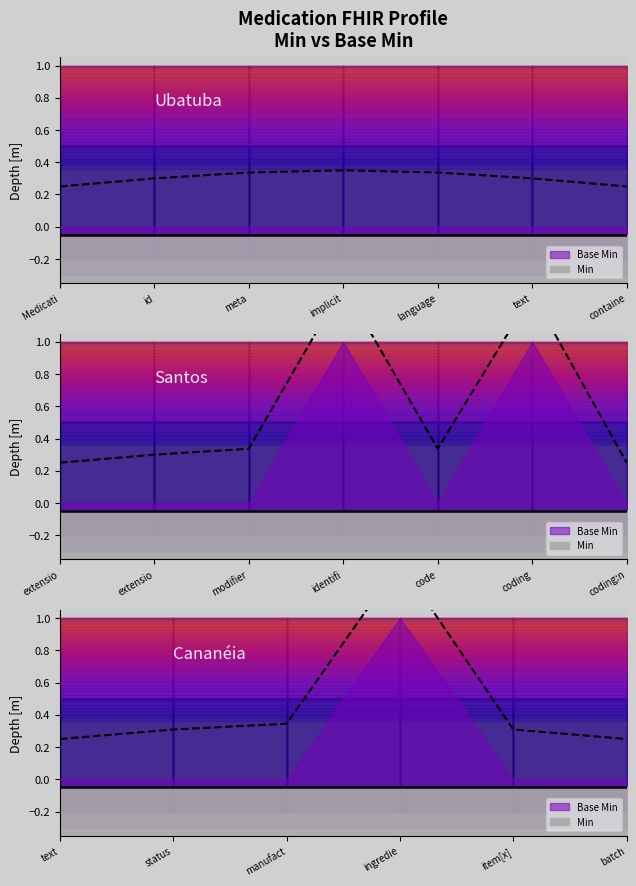

How many categories are shown in the chart?

20